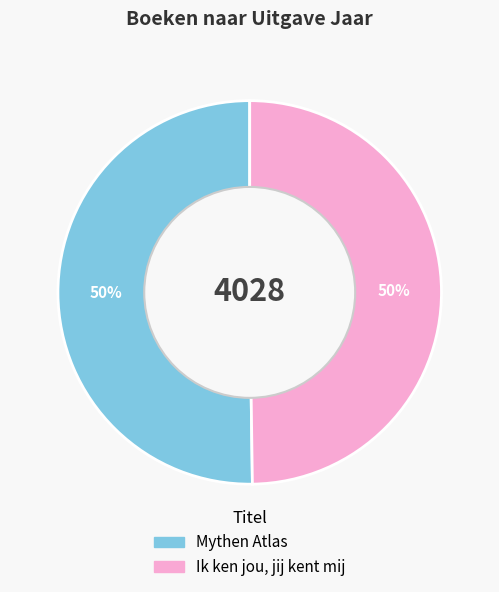

Approximately how many times larger is the value at Mythen Atlas compared to Ik ken jou, jij kent mij?

1.0